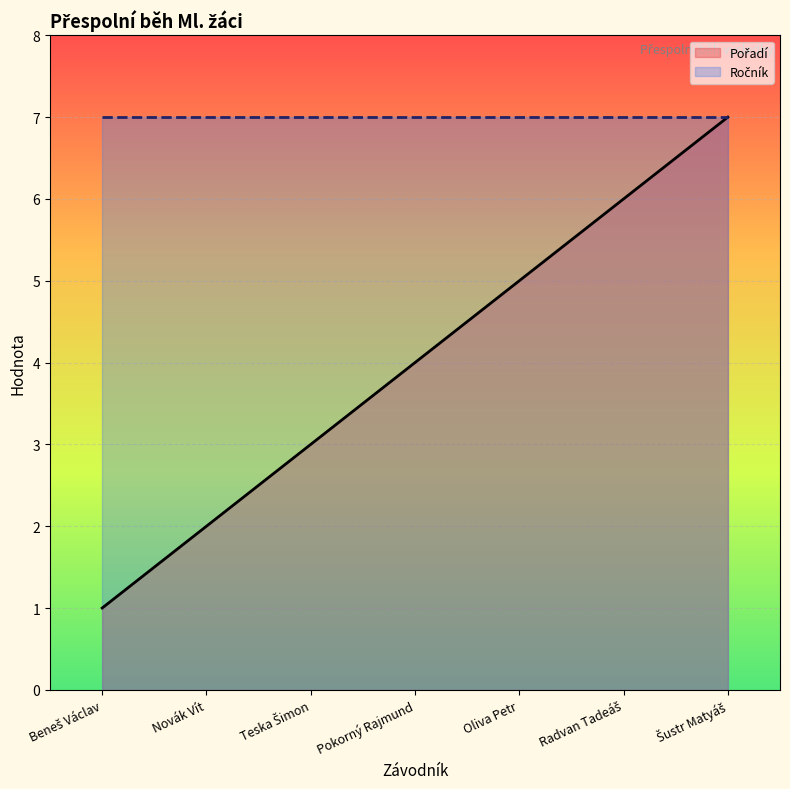

Reading left to right, transcribe all the data shown in this chart.

Beneš Václav=1	Novák Vít=2	Teska Šimon=3	Pokorný Rajmund=4	Oliva Petr=5	Radvan Tadeáš=6	Šustr Matyáš=7